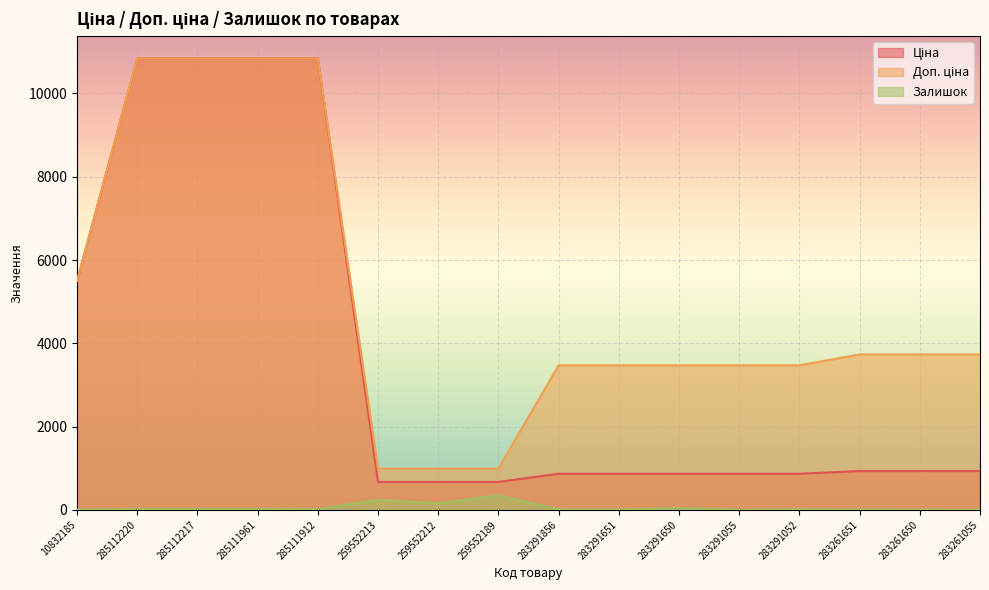

What is the difference between the Залишок values at 283291651 and 285112220?

10.0